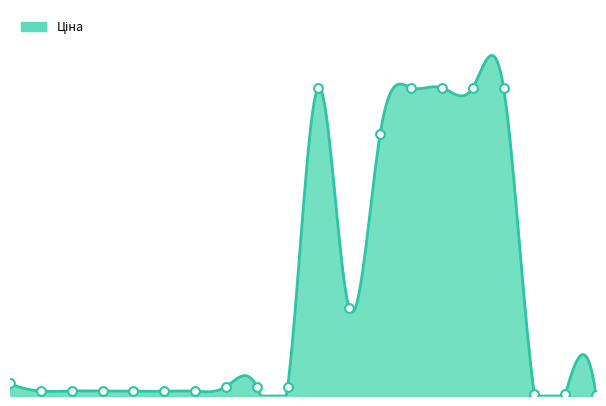

Does the chart have visible grid lines?

No